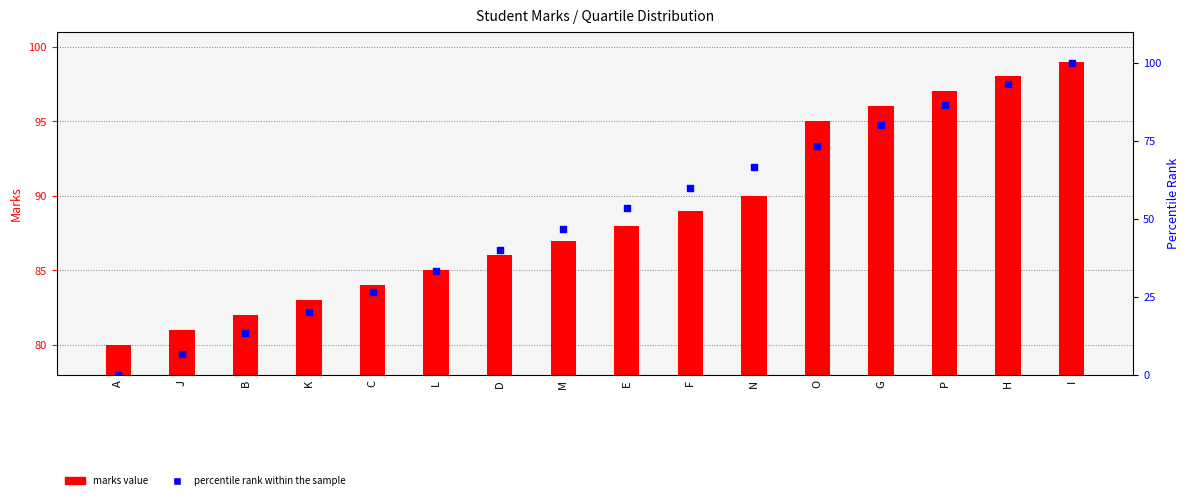

Which series reaches the minimum Y coordinate?

percentile rank within the sample